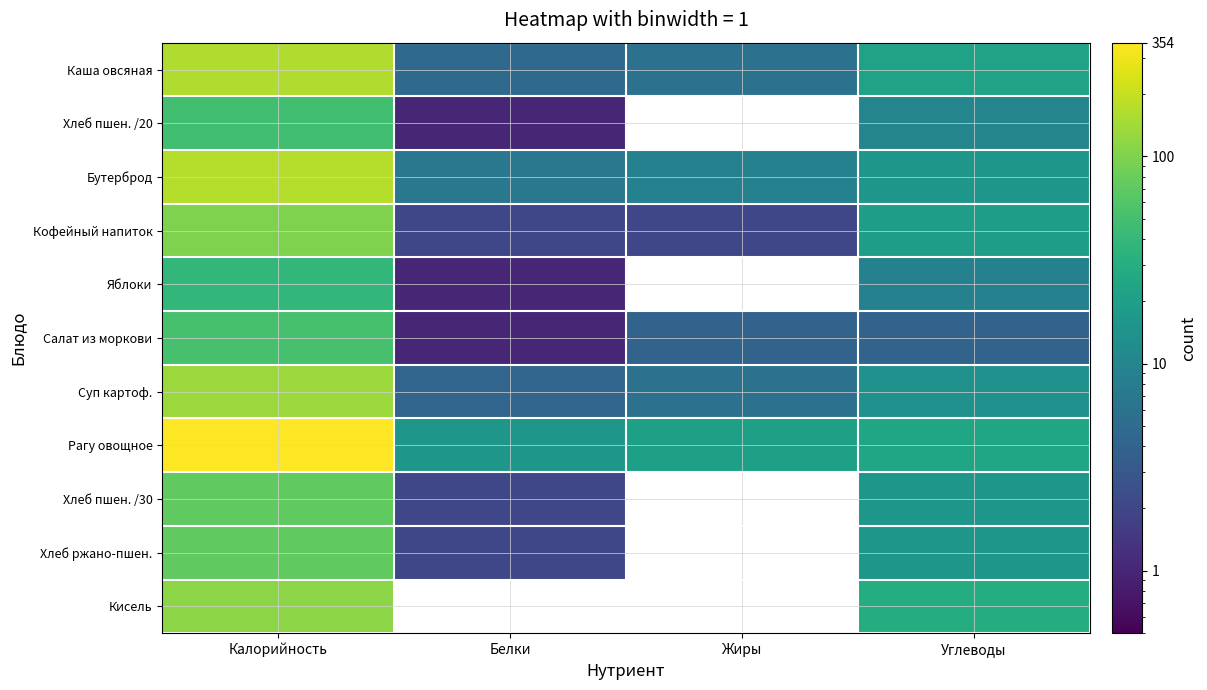

At which category does the chart reach its peak across all series?

Калорийность